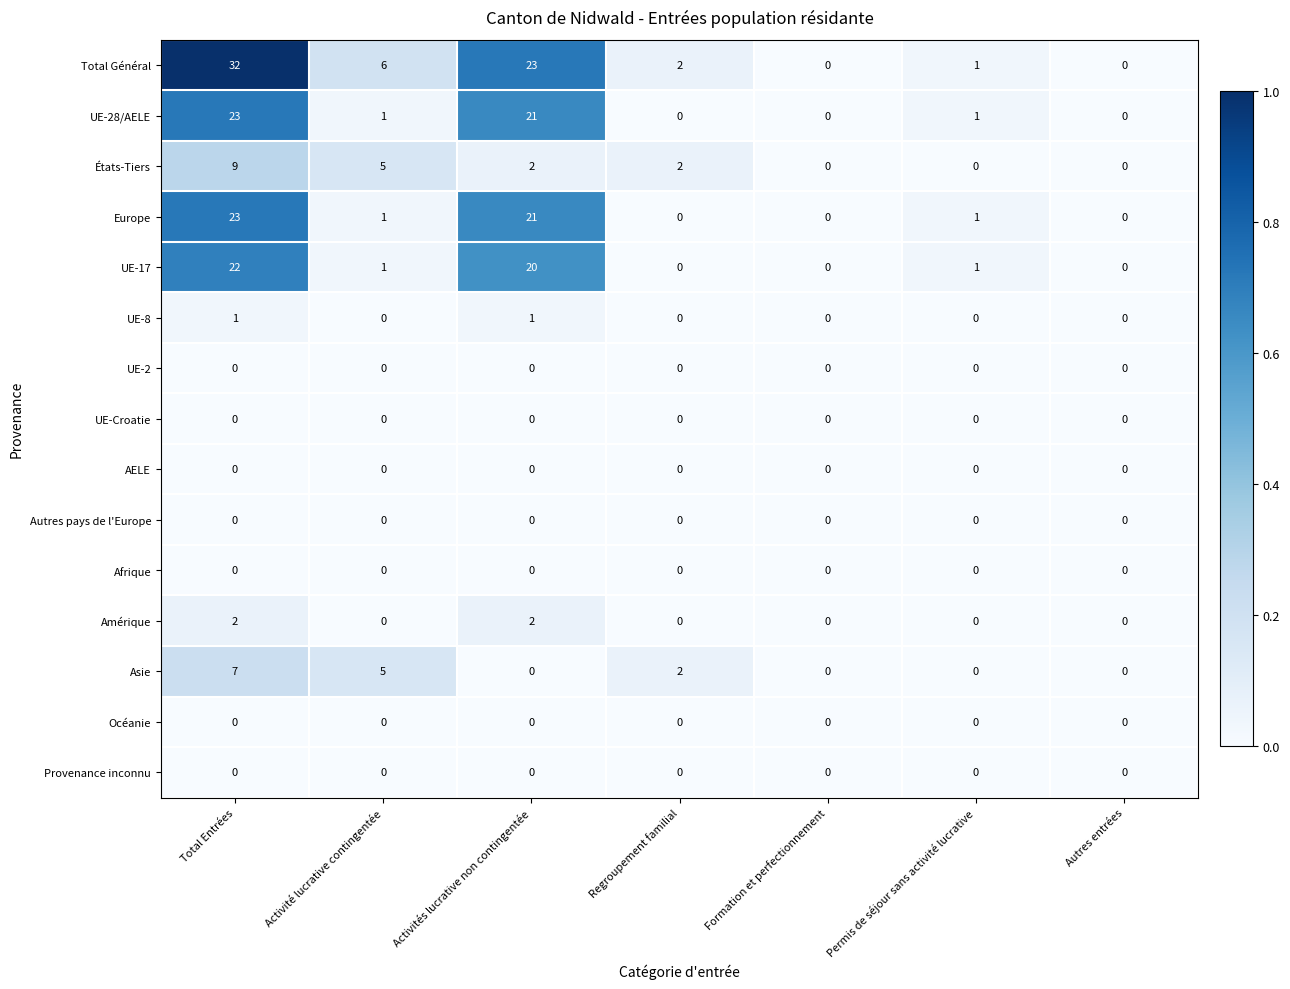

Which category has the highest value across all series?

Total Entrées